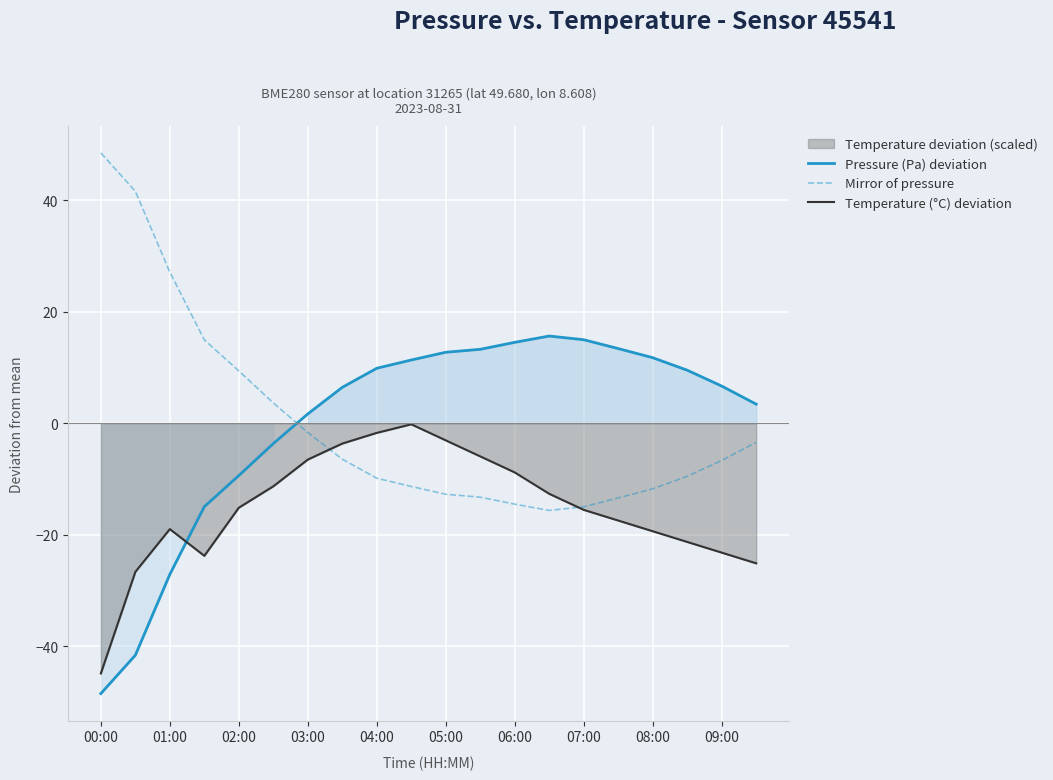

Is the value of Mirror of pressure at 01:00 greater than the value of Pressure (Pa) deviation at 04:00?

Yes